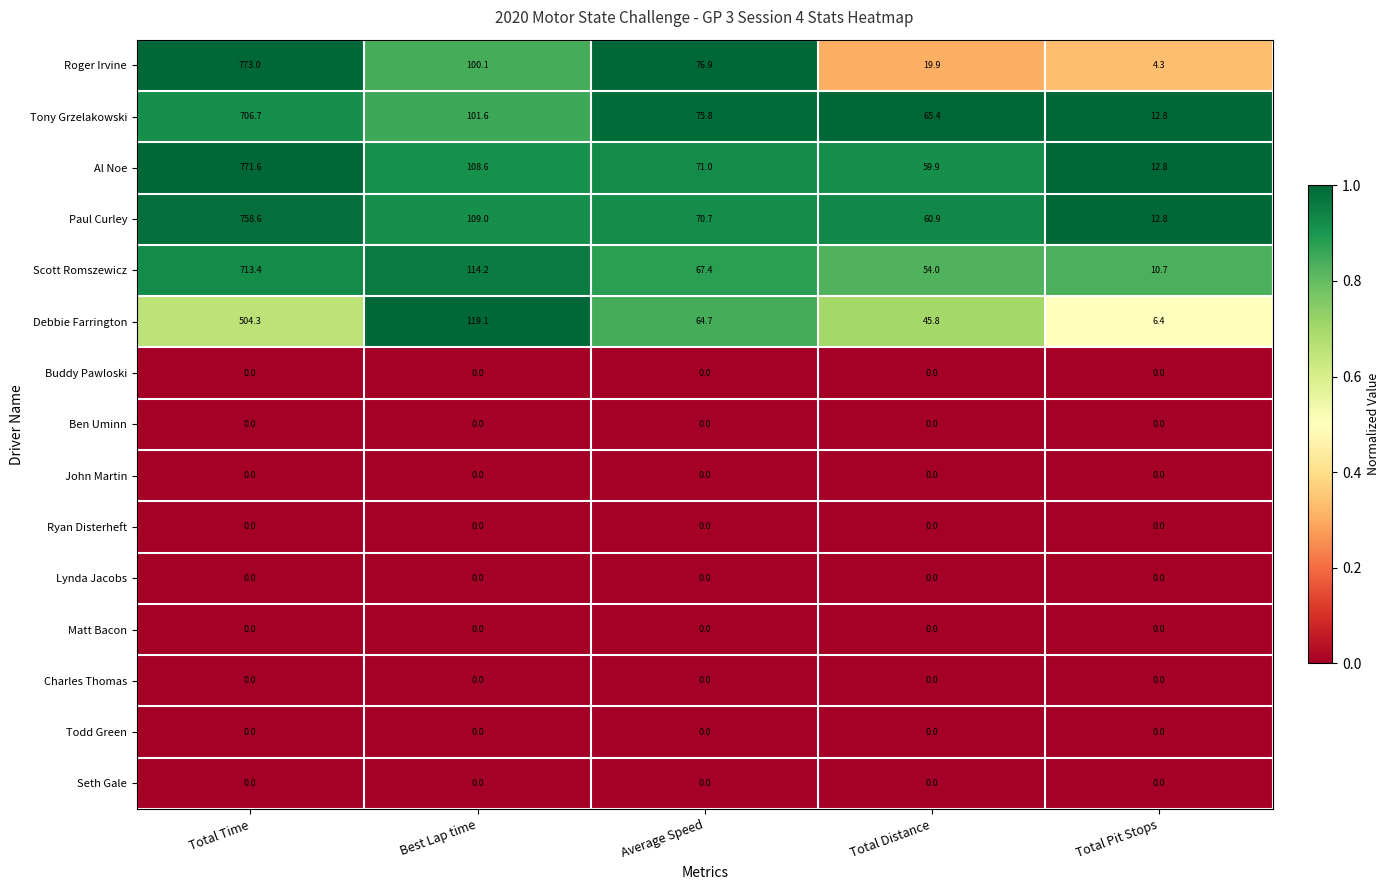

What is the total value across all series at Total Distance?

305.9